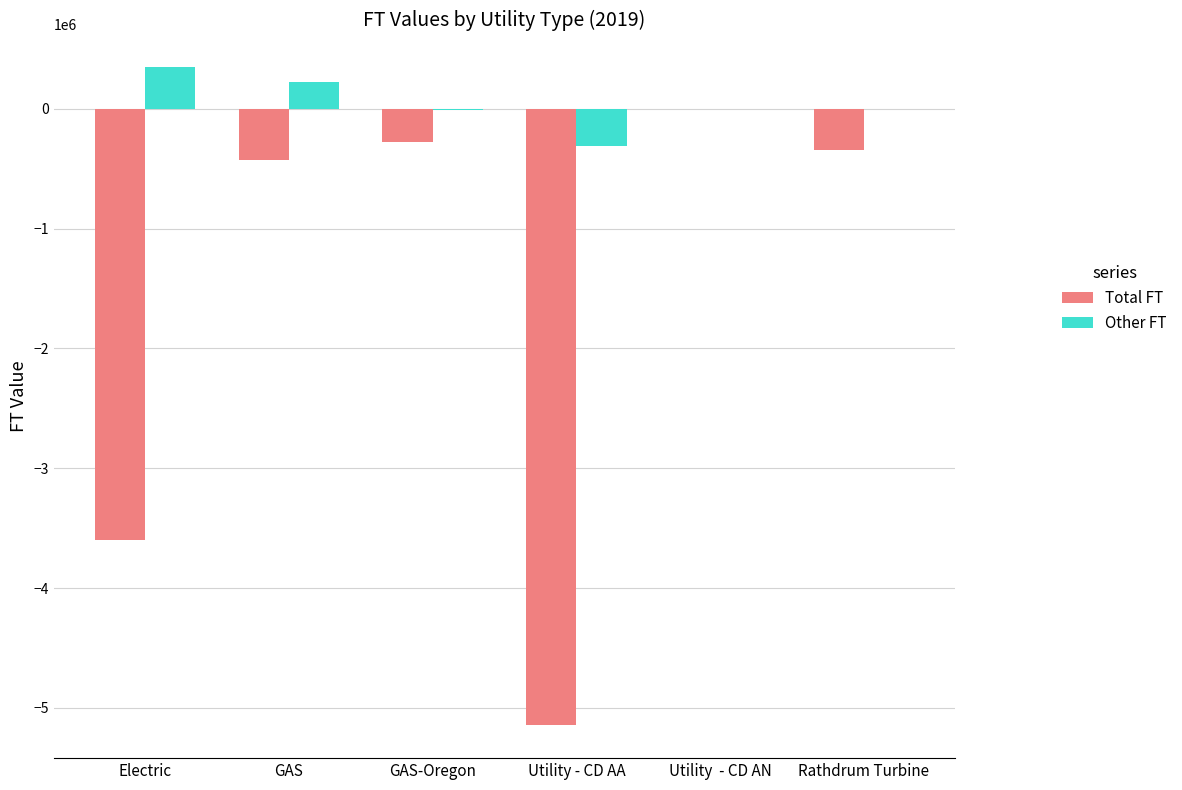

Which category has the highest value across all series?

Electric